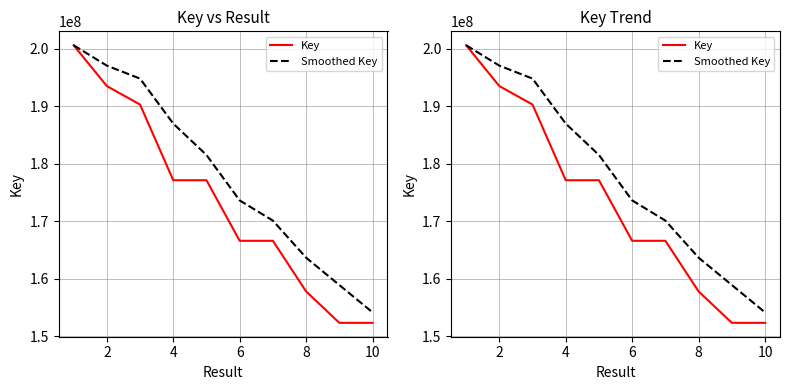

List the series in order of their peak value, lowest first.

Key, Smoothed Key